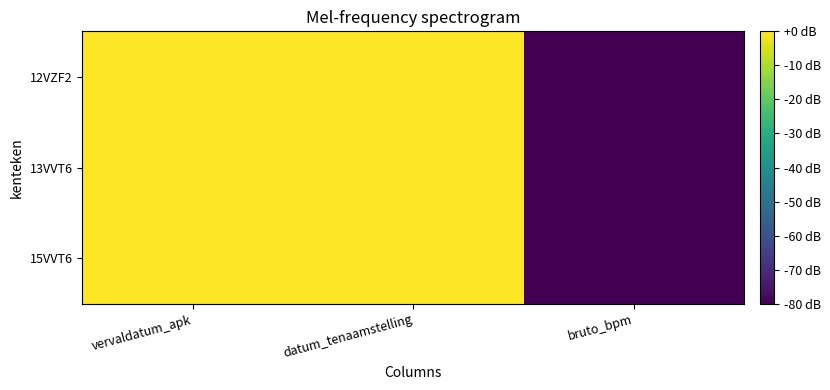

At which category is the sum across all series the highest?

vervaldatum_apk